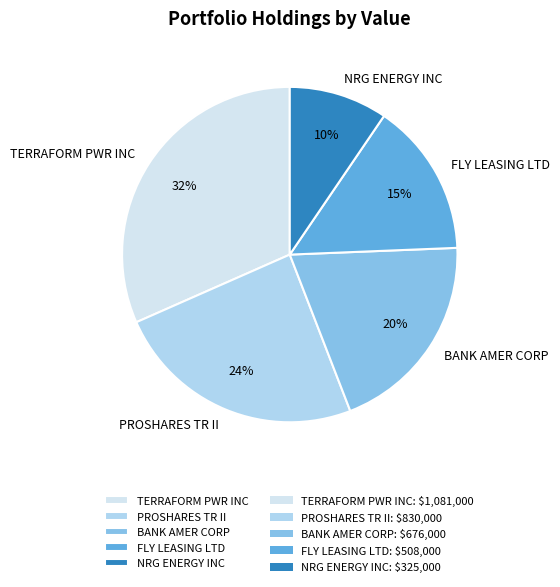

To the nearest percent, what percentage of the pie is PROSHARES TR II?

24%